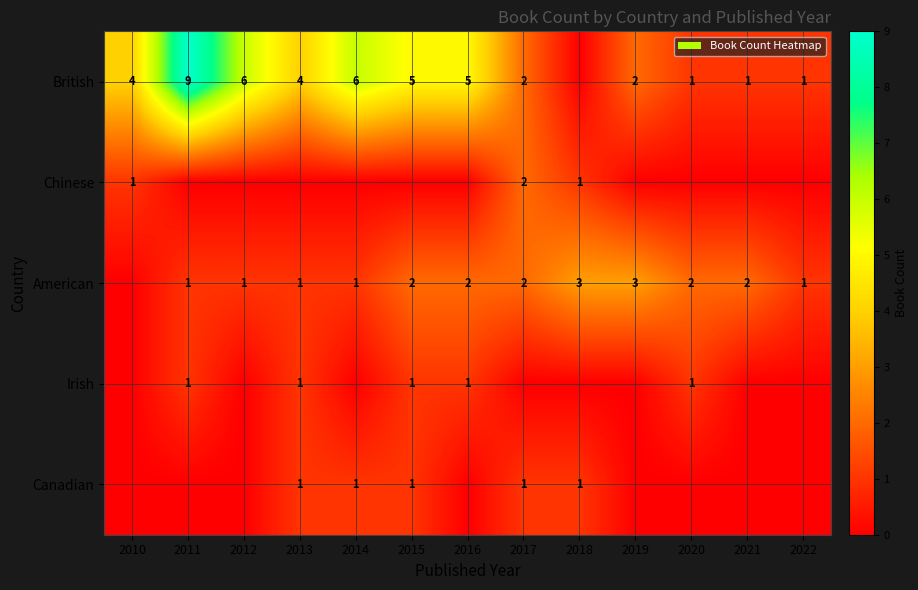

Which label corresponds to the smallest value in the chart?

2018